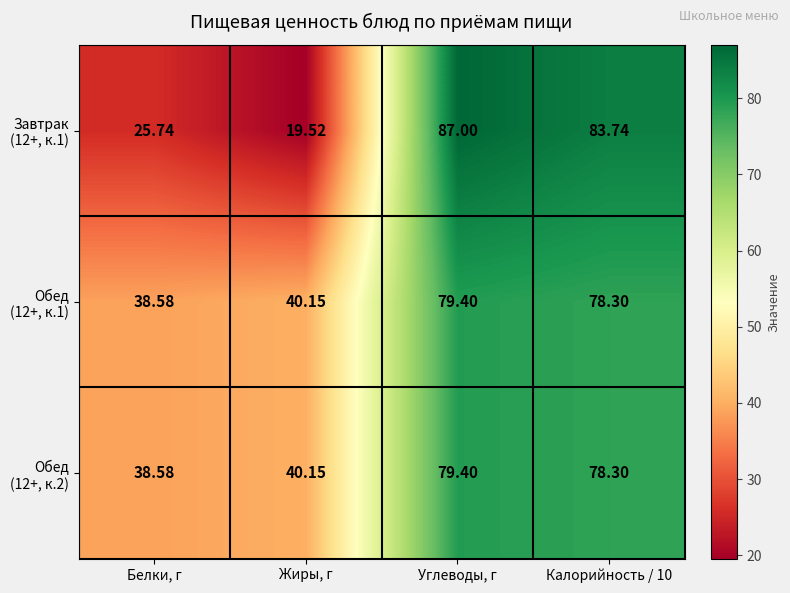

Which category has the lowest value across all series?

Жиры, г